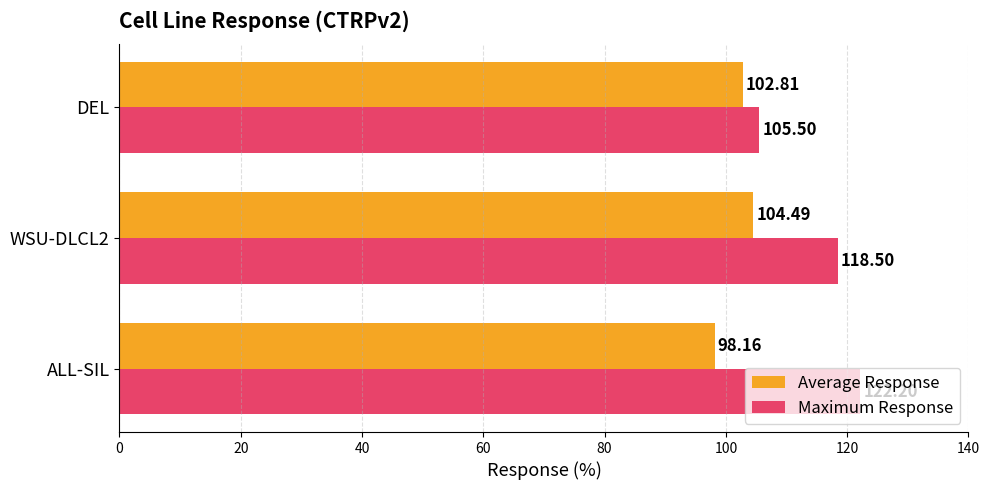

At ALL-SIL, list the series in order from smallest to largest.

Average Response, Maximum Response